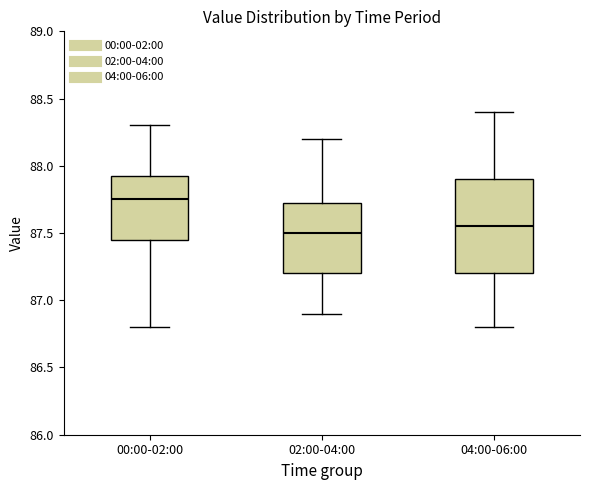

Reading left to right, transcribe this box plot: for each box, give where its median line is, the range the box spans, and where its two whiskers end, as read against the y-axis. The values are not printed on the chart, so give them approximately, as read against the axis.

00:00-02:00: median 87.75, box 87.45 to 87.95, whiskers 86.80 to 88.30
02:00-04:00: median 87.50, box 87.20 to 87.75, whiskers 86.90 to 88.20
04:00-06:00: median 87.55, box 87.20 to 87.90, whiskers 86.80 to 88.40